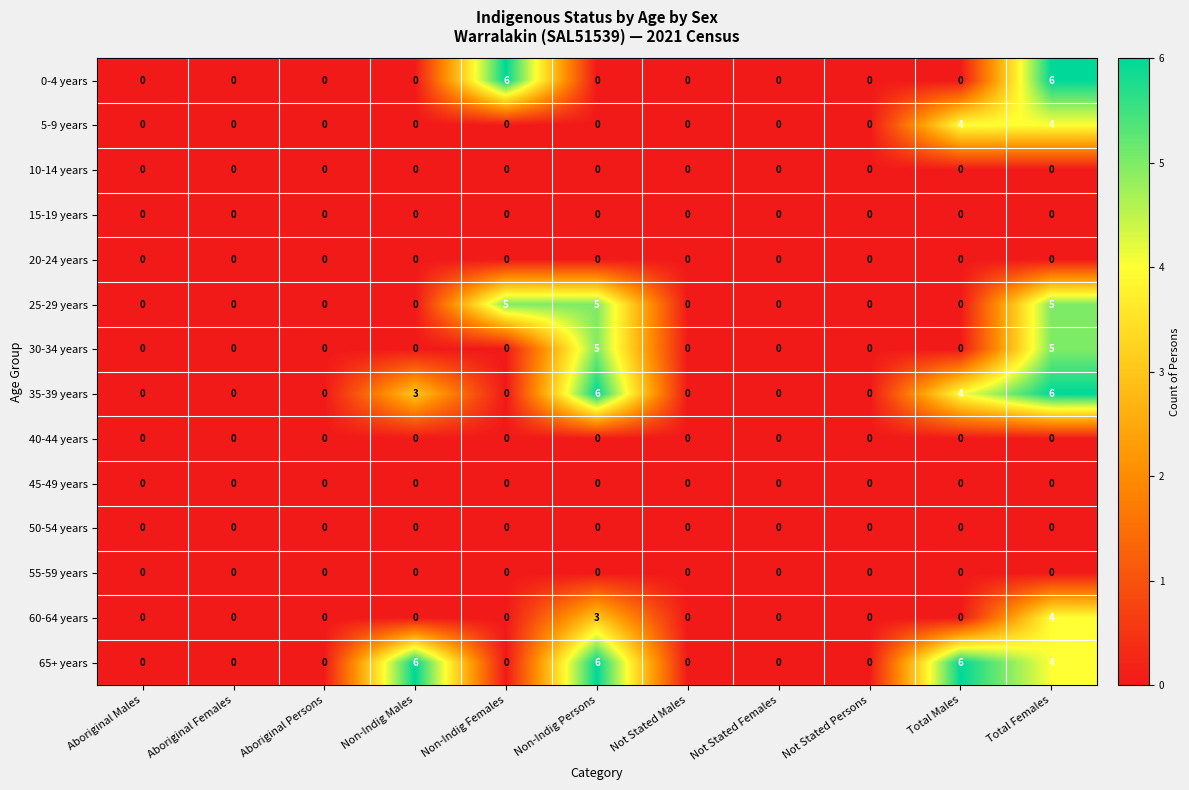

The 5-9 years series shows 0 at Non-Indig Persons. True or false?

True